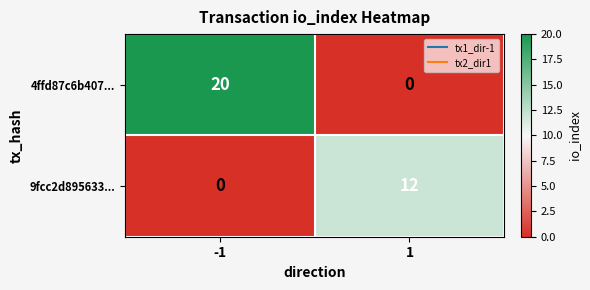

List the series in order of their overall mean, highest first.

4ffd87c6b407..., 9fcc2d895633...